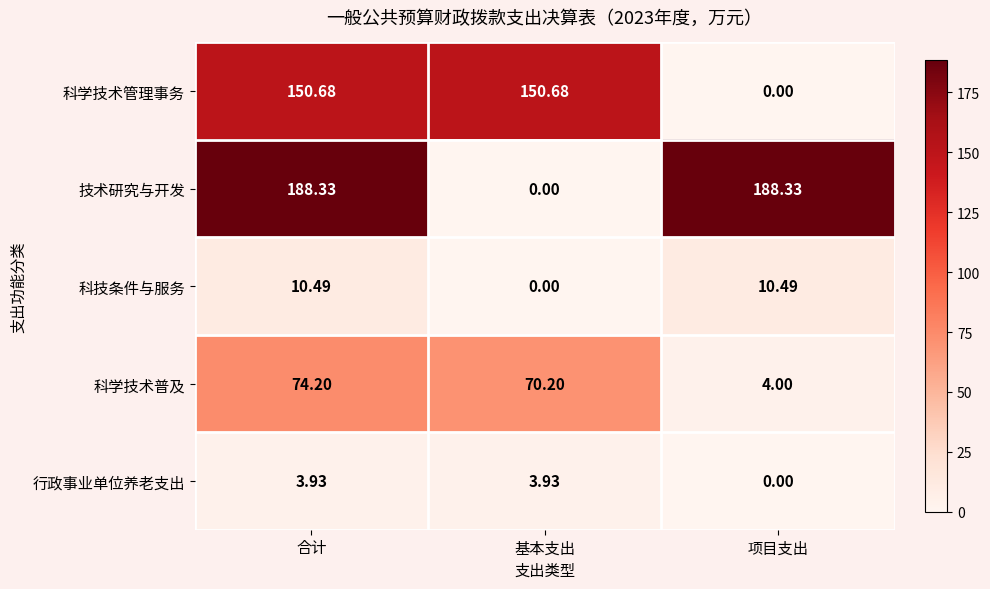

Which category has the lowest value in the 行政事业单位养老支出 series?

项目支出